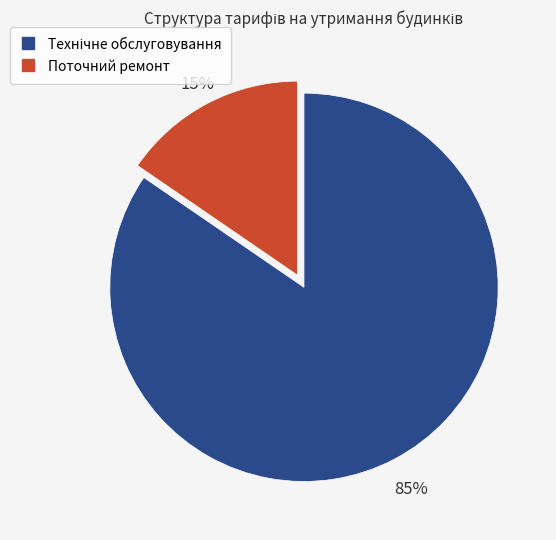

To the nearest percent, what percentage of the pie is Поточний ремонт?

15%